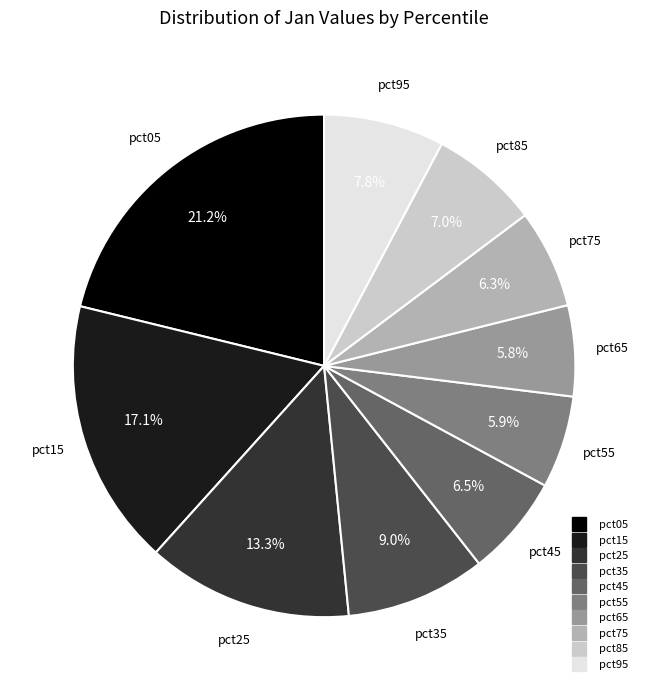

Is the sum of pct75 and pct95 greater than half?

No